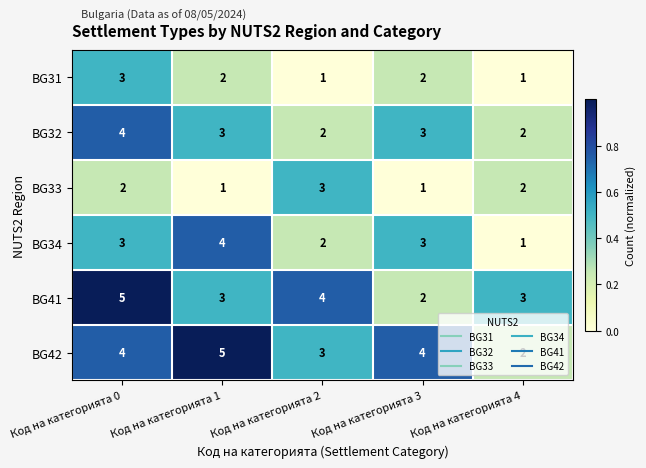

Which category has the highest value in the BG31 series?

Код на категорията 0